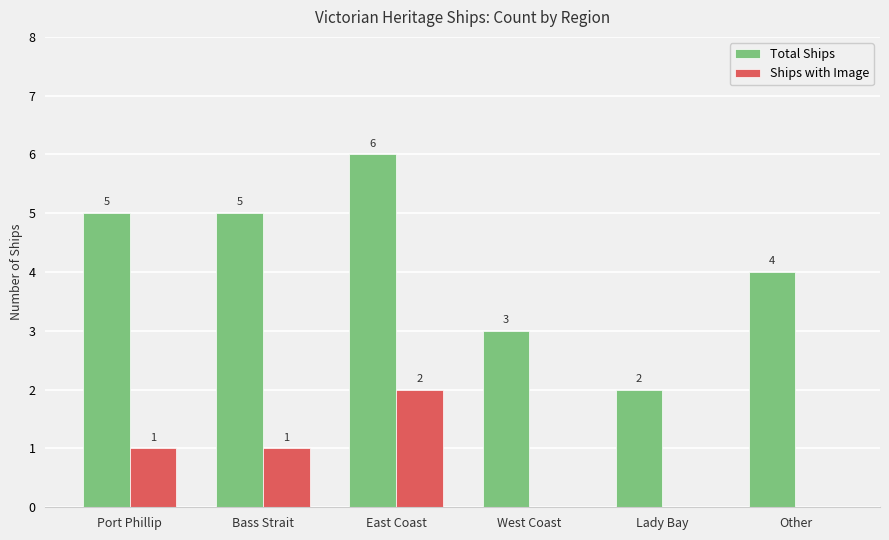

Which series changed the most between East Coast and West Coast?

Total Ships